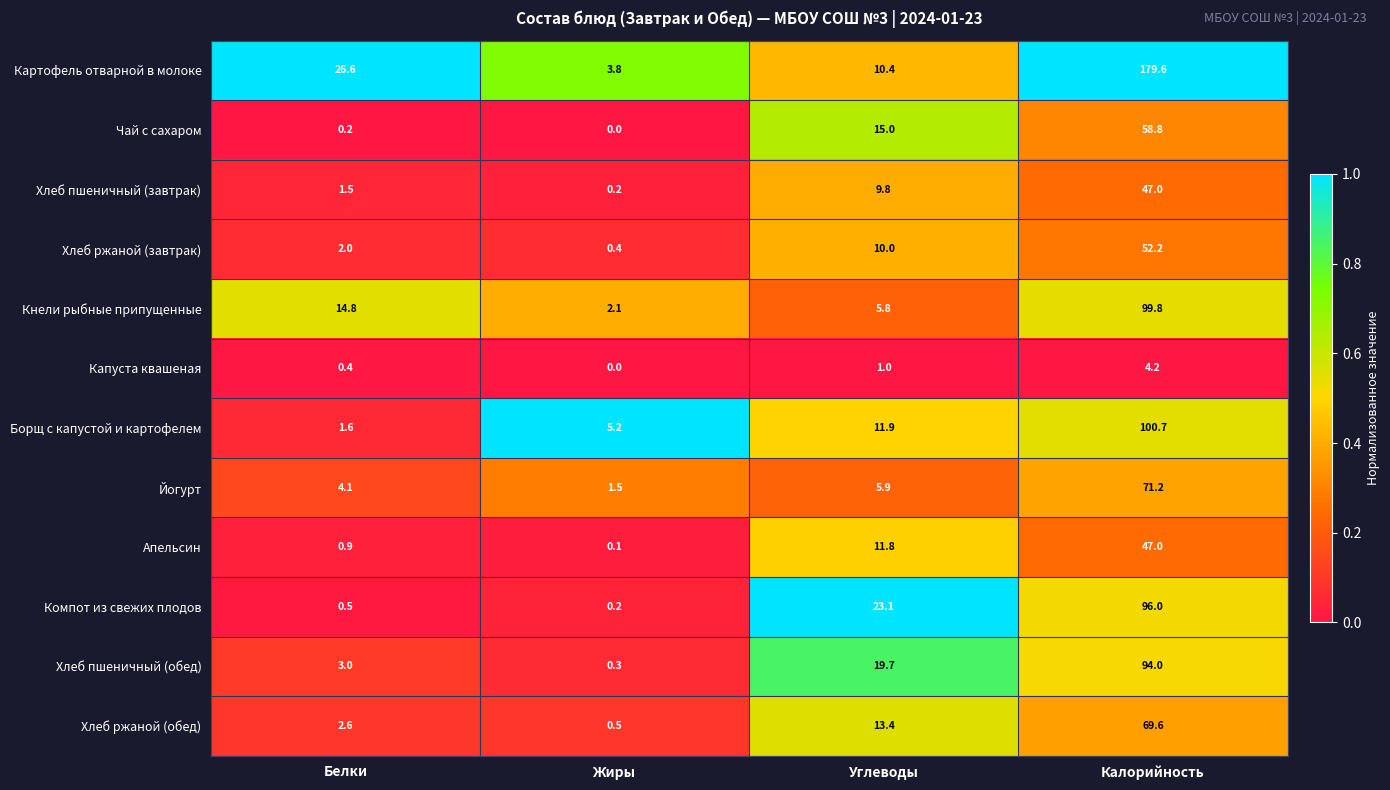

Count the number of data series in this chart.

12